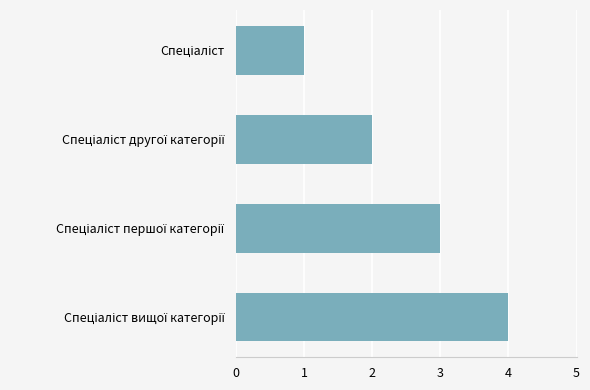

What is the difference between the maximum and minimum values?

3